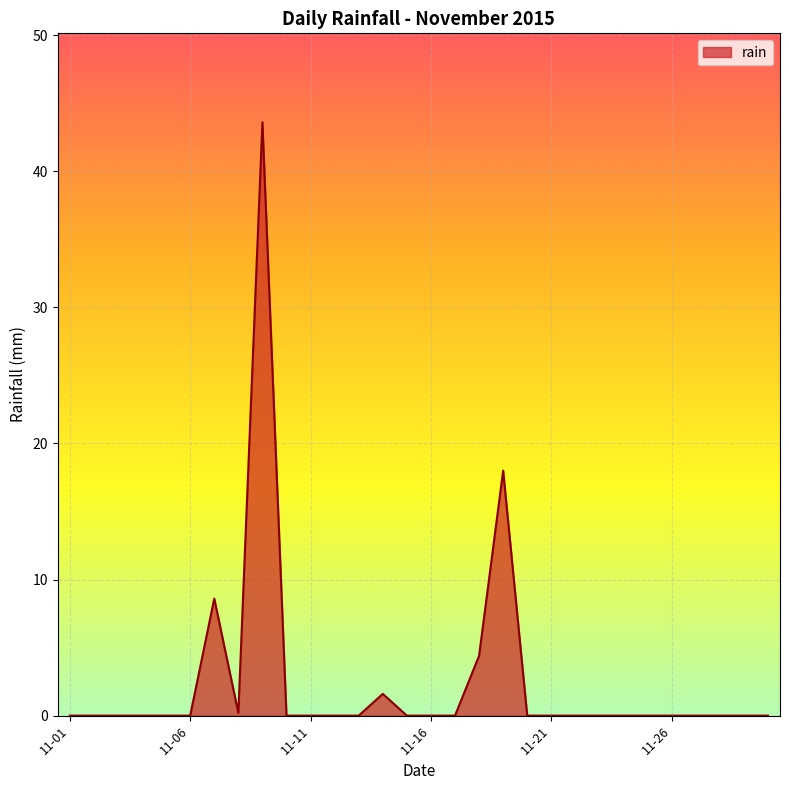

What is the greatest value displayed?

43.6